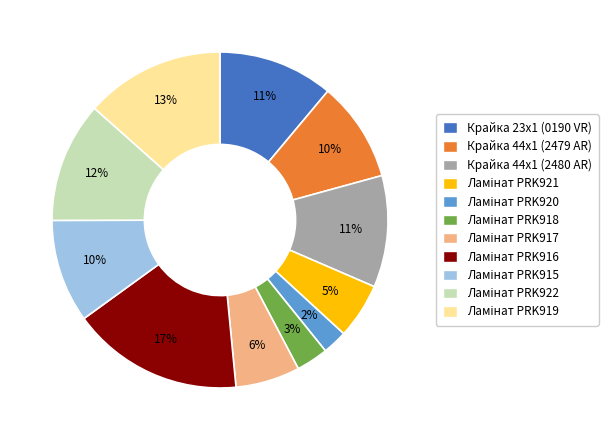

Between Крайка 44x1 (2479 AR) and Крайка 44x1 (2480 AR), which is larger?

Крайка 44x1 (2480 AR)